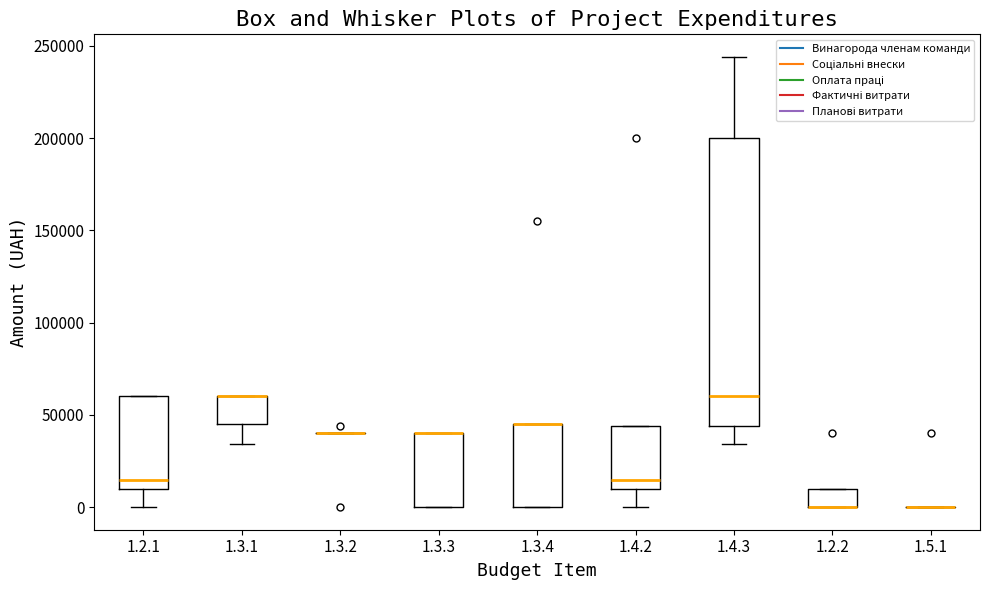

Reading left to right, read every box against the y-axis: the position of its median line, the range the box covers, and the ends of its whiskers. The values are not printed on the chart, so give them approximately, as read against the axis.

1.2.1: median 15000, box 10000 to 60000, whiskers 0 to 60000
1.3.1: median 60000 (drawn on the box's upper edge), box 45000 to 60000, whiskers 35000 to 60000
1.3.2: box collapsed to a line at 40000, whiskers 40000 to 40000
1.3.3: median 40000 (drawn on the box's upper edge), box 0 to 40000, whiskers 0 to 40000
1.3.4: median 45000 (drawn on the box's upper edge), box 0 to 45000, whiskers 0 to 45000
1.4.2: median 15000, box 10000 to 45000, whiskers 0 to 45000
1.4.3: median 60000, box 45000 to 200000, whiskers 35000 to 245000
1.2.2: median 0 (drawn on the box's lower edge), box 0 to 10000, whiskers 0 to 10000
1.5.1: box collapsed to a line at 0, whiskers 0 to 0